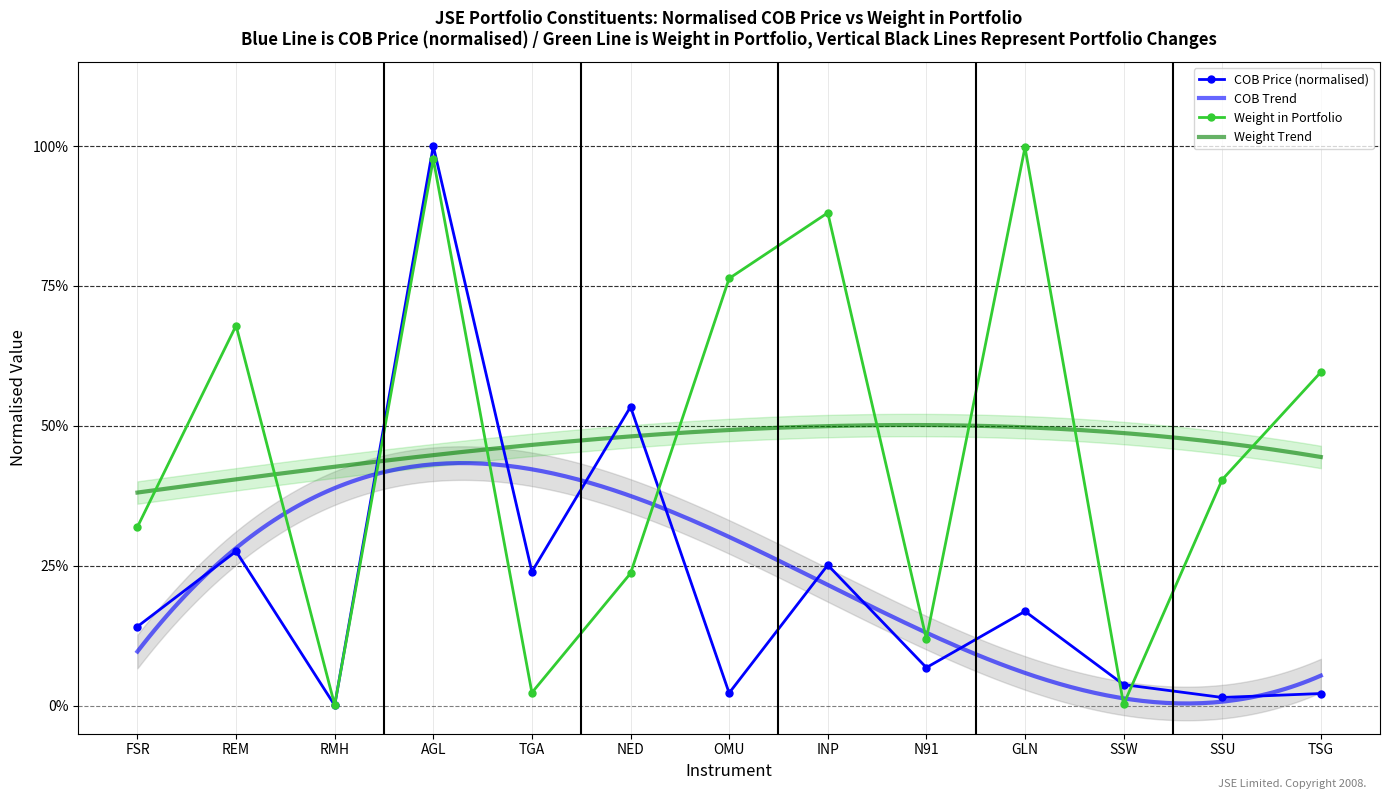

Reading right to left, transcribe all the data shown in this chart.

TSG=0.6	SSU=0.4	SSW=0.0	GLN=1.0	N91=0.1	INP=0.9	OMU=0.8	NED=0.2	TGA=0.0	AGL=1.0	RMH=0.0	REM=0.7	FSR=0.3